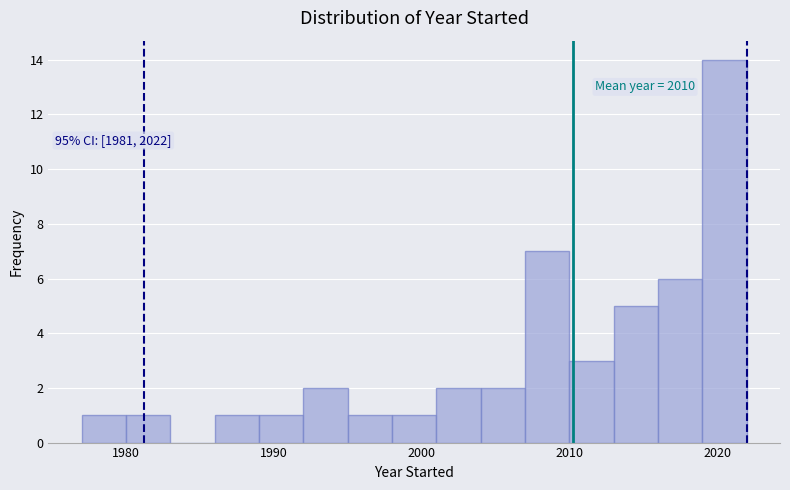

Around what value on the x-axis is the tallest bar? Give the approximate position of its centre, as read against the axis.

2021